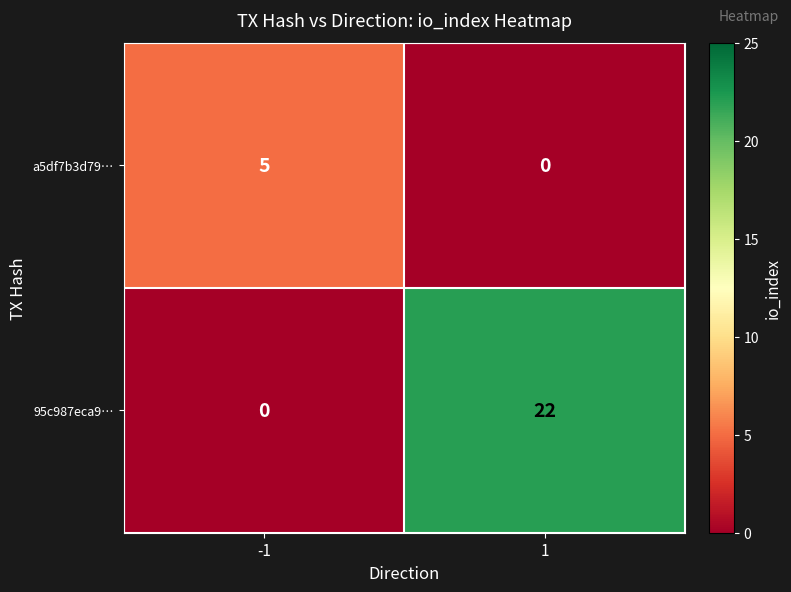

What value does the 95c987eca9… series have at 1?

22